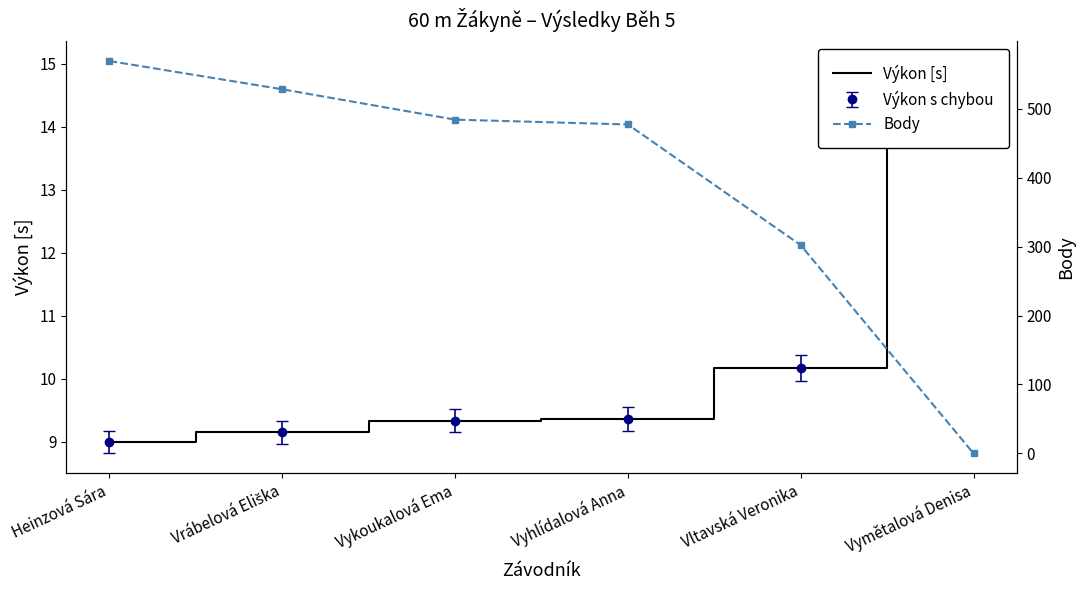

Read the Výkon [s] value at Vymětalová Denisa.

14.8